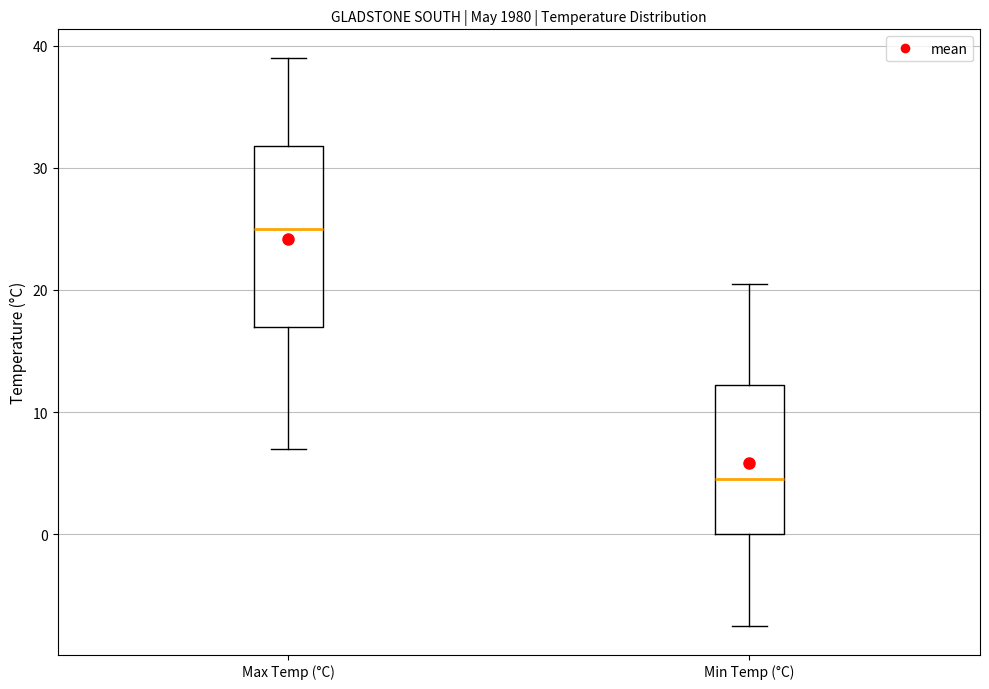

Which box is the tallest, from its lower edge to its upper edge?

Max Temp (°C)